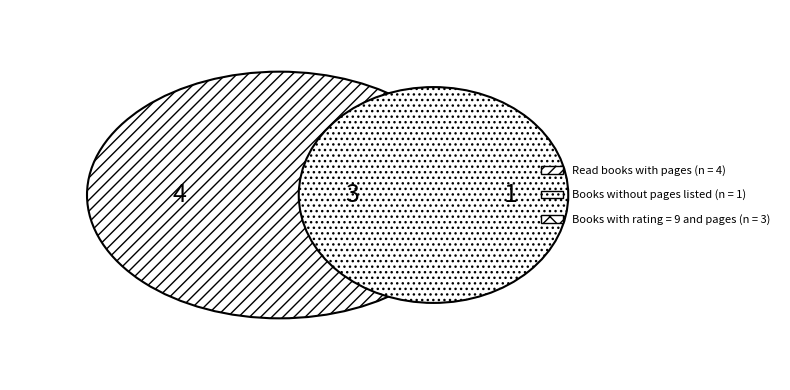

Is 714 the majority of the pie?

No